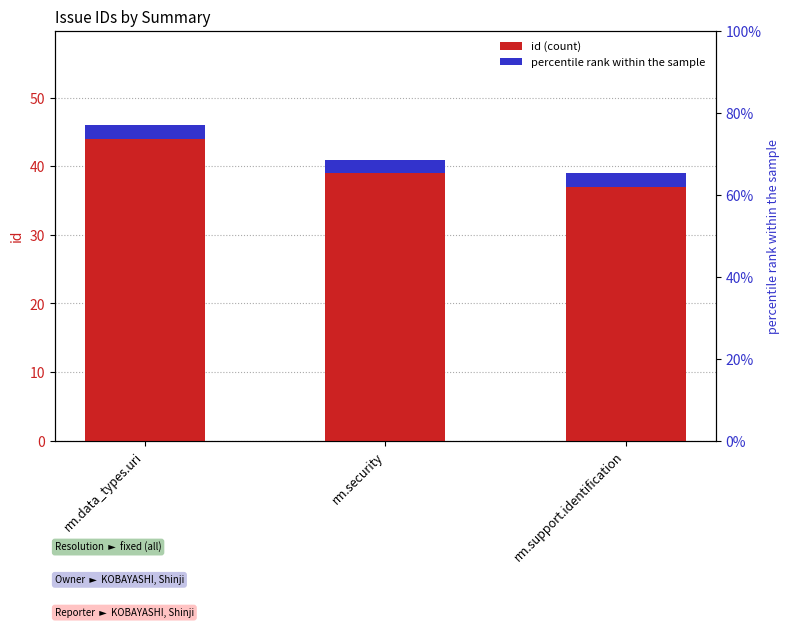

True or false: the data shows 23 at rm.support.identification.

False